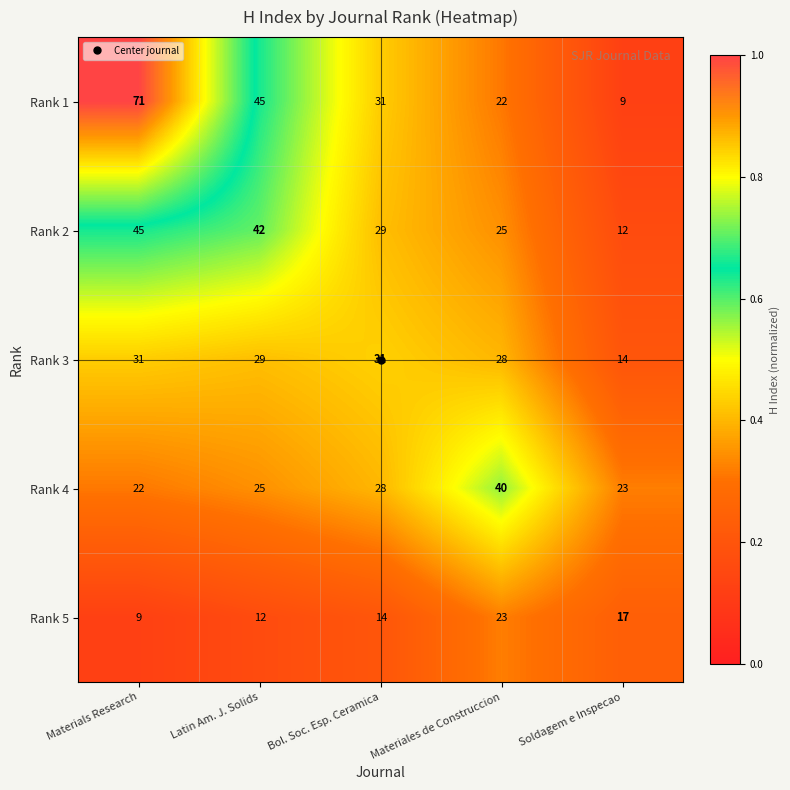

At which category is the sum across all series the highest?

Materials Research